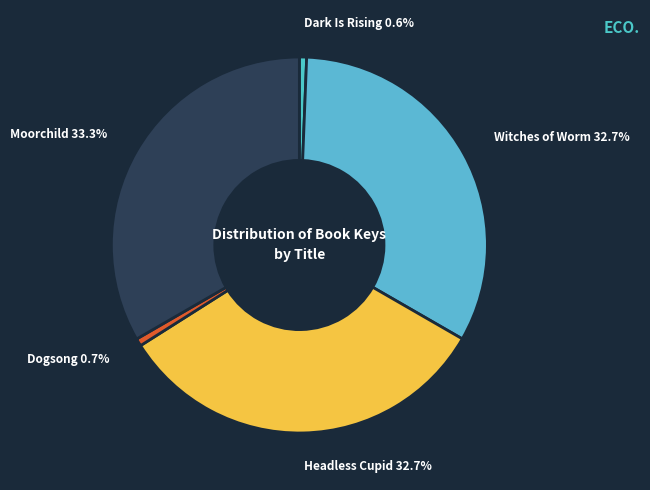

Which category has the biggest portion of the pie?

Moorchild